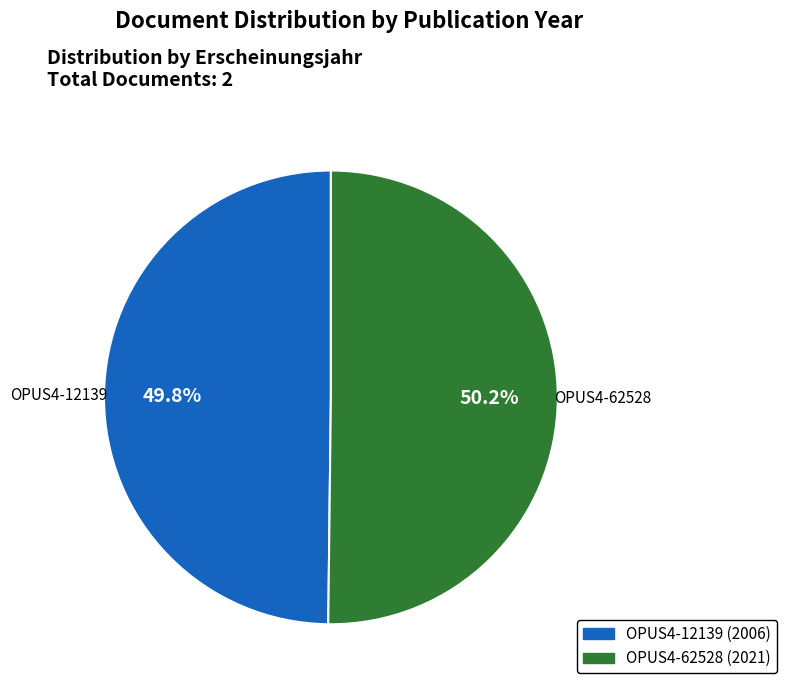

Does any single category account for the majority?

Yes